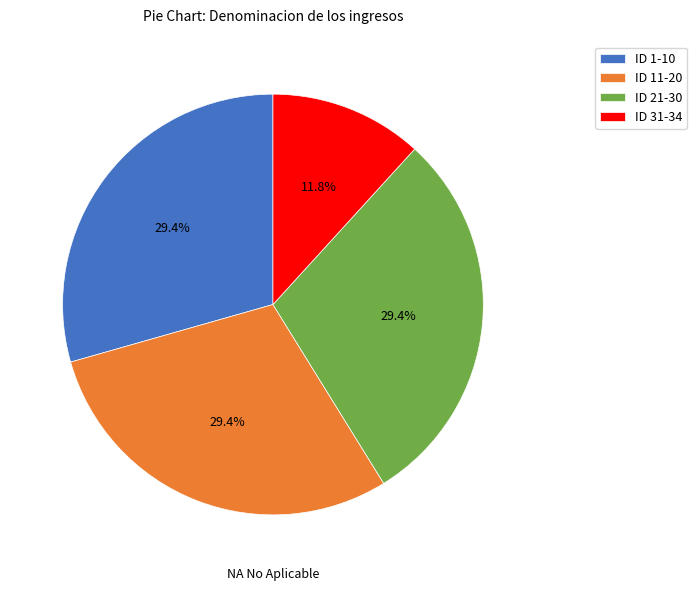

Combined, what portion of the pie is ID 11-20 and ID 21-30?

58.8%